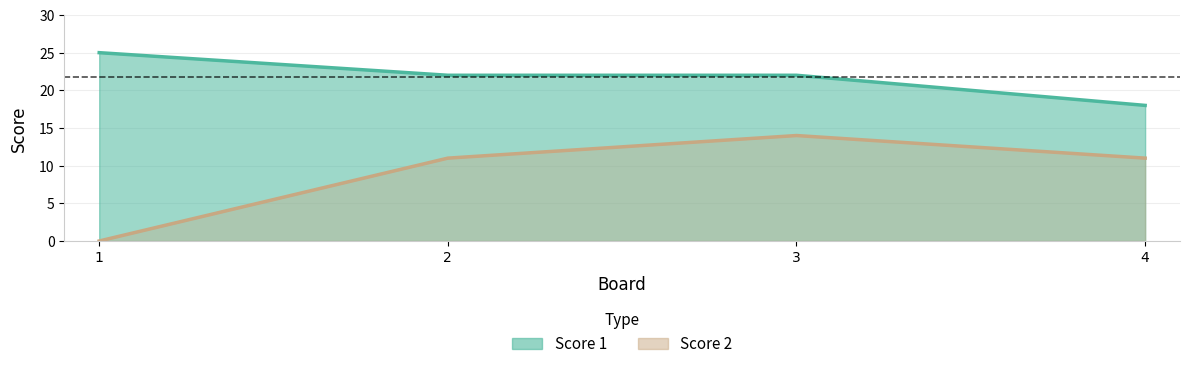

How many data points does each series have?

4